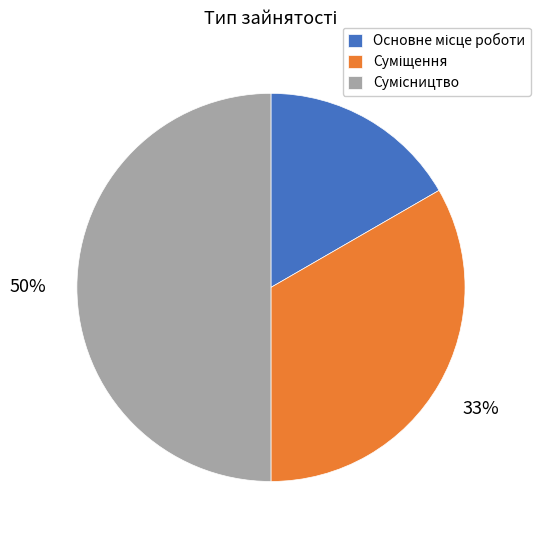

To the nearest percent, what is the average slice percentage?

33%